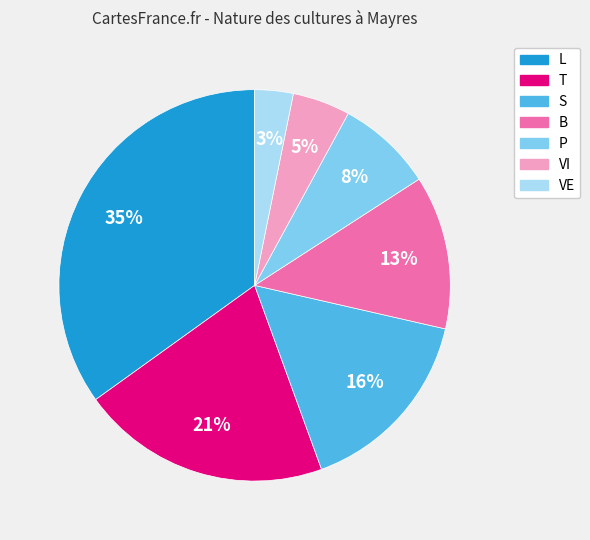

To the nearest percent, what is the difference between the largest and smallest slice percentages?

32%